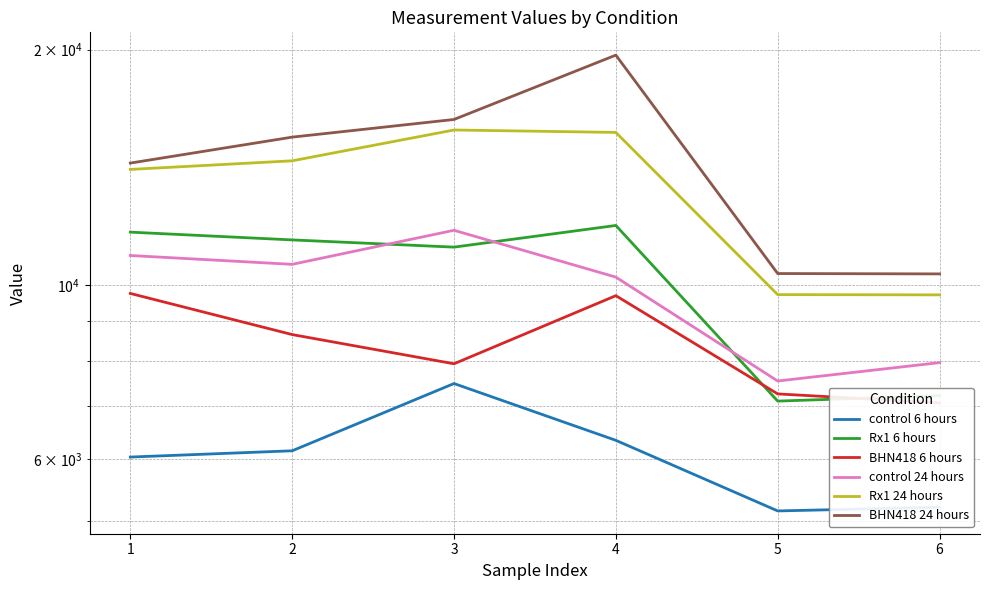

Rank the categories by BHN418 6 hours value from highest to lowest.

1, 4, 2, 3, 5, 6